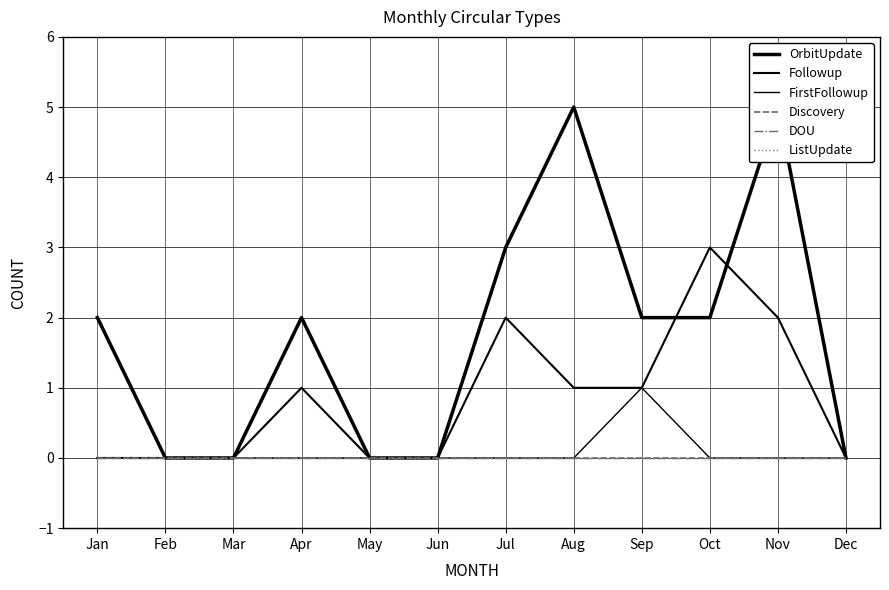

At which label is FirstFollowup closest to 0?

Jan